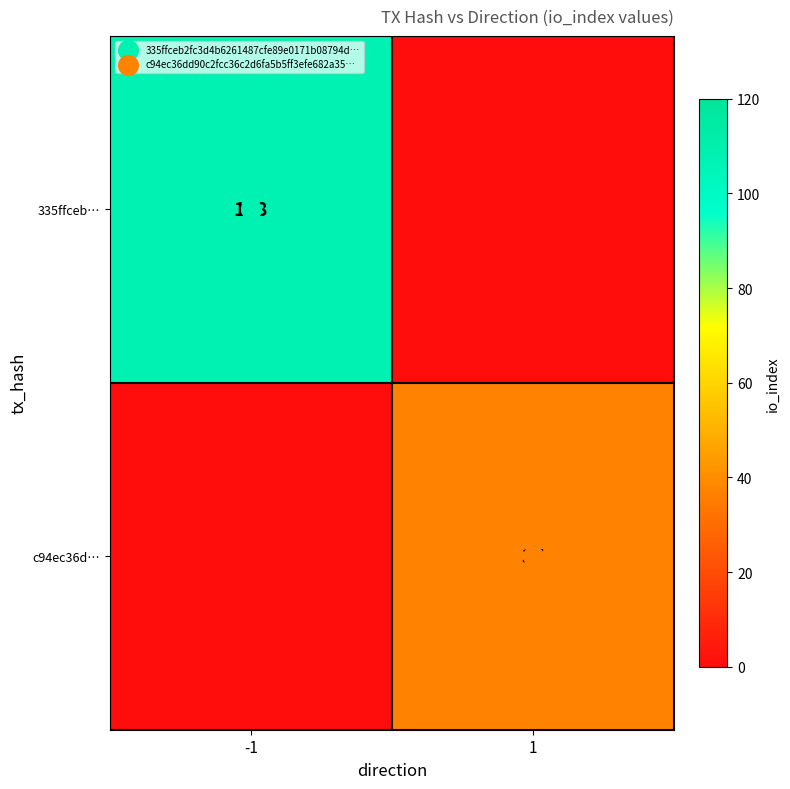

What is the difference between the maximum and minimum values in the c94ec36d… series?

37